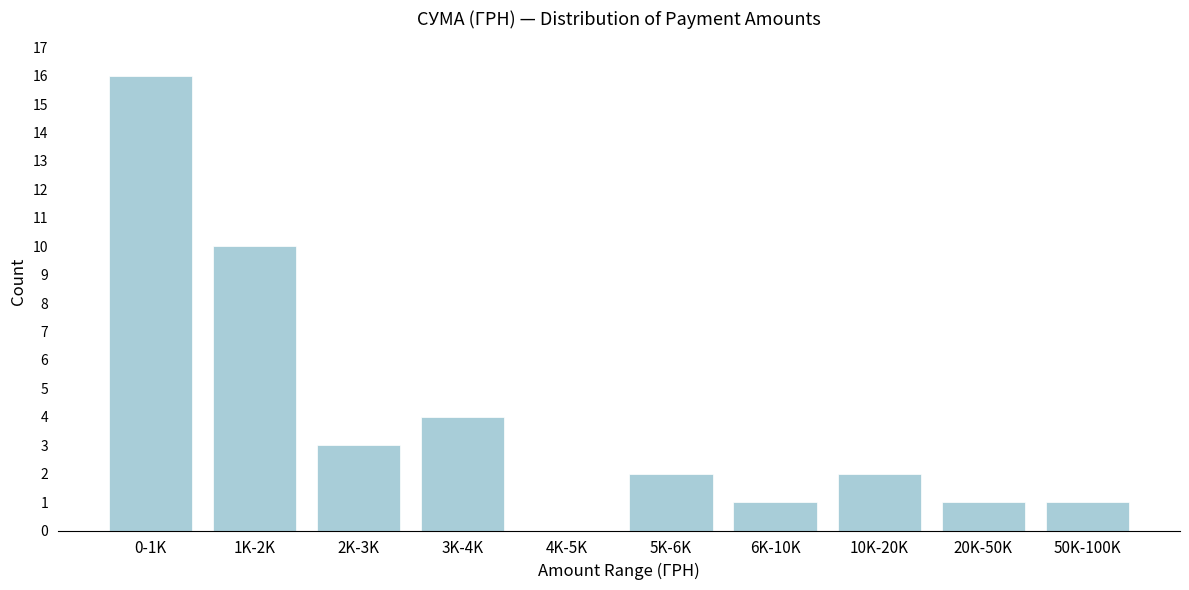

Reading left to right, what are all the values shown in this chart?

0-1K=16	1K-2K=10	2K-3K=3	3K-4K=4	4K-5K=0	5K-6K=2	6K-10K=1	10K-20K=2	20K-50K=1	50K-100K=1